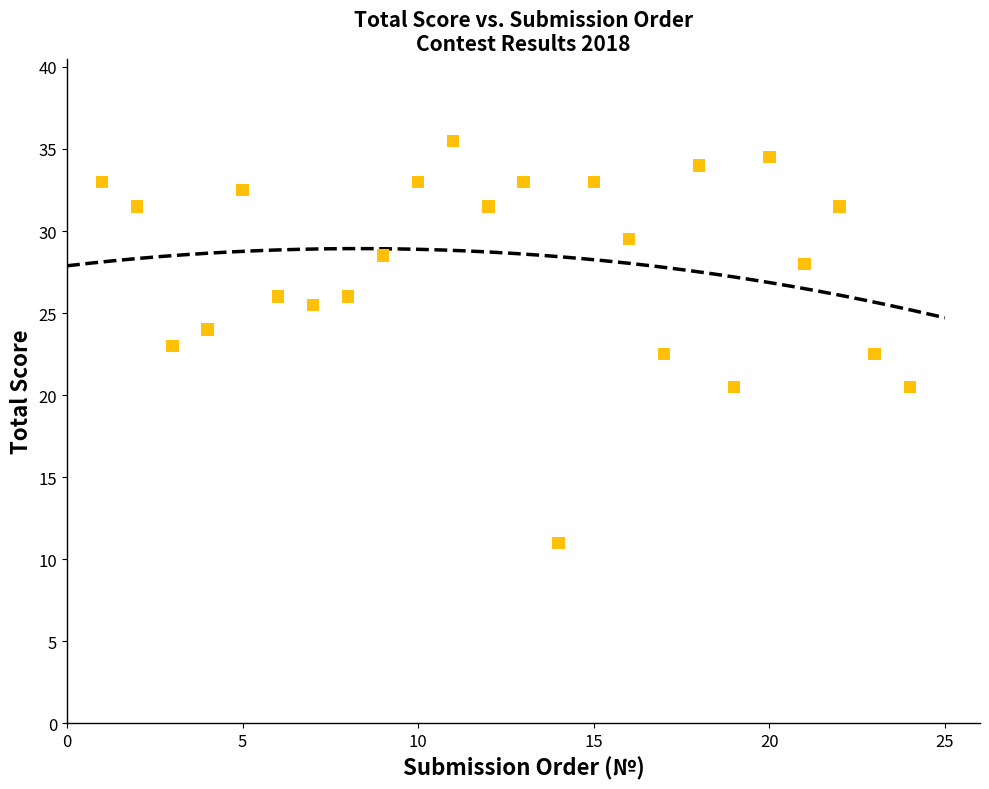

What is the range of Y values (max minus min)?

24.5